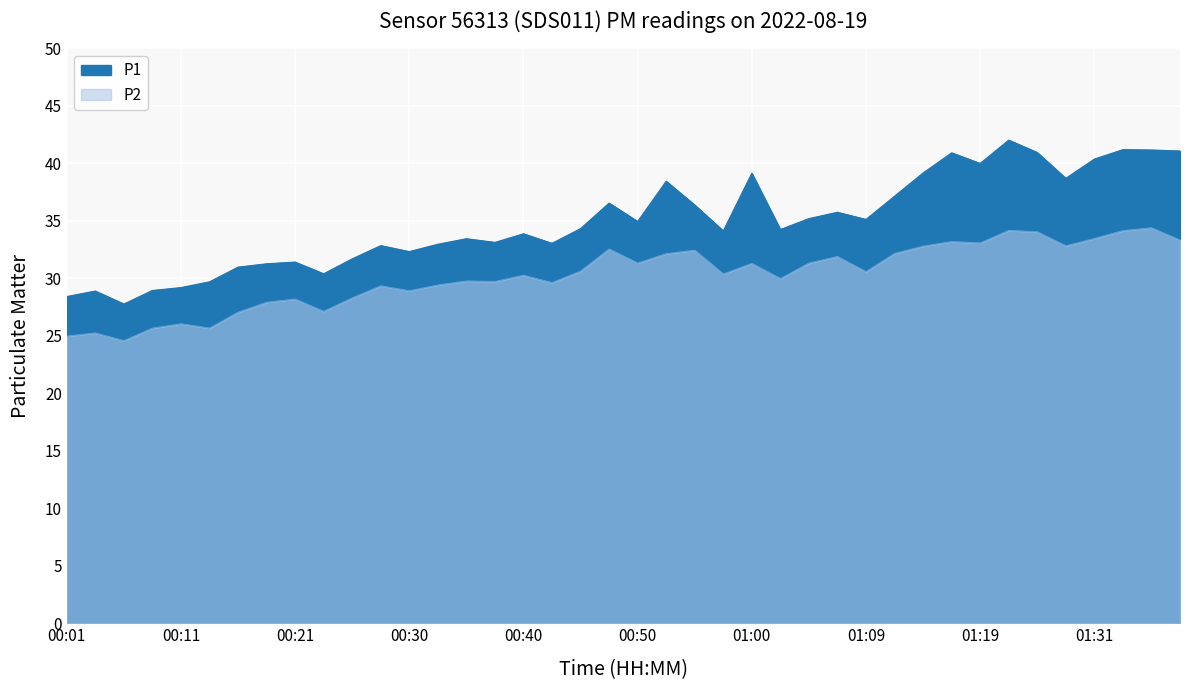

Where is the first local minimum for P2?

00:06